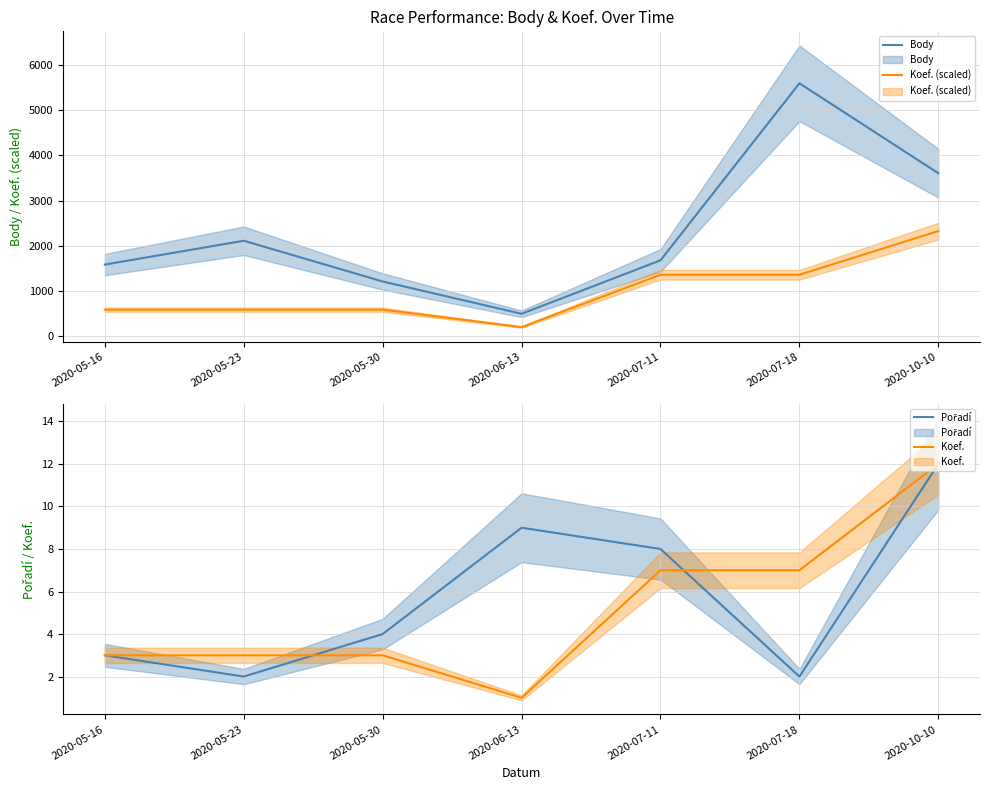

What is the maximum value shown in the chart?

5600.0